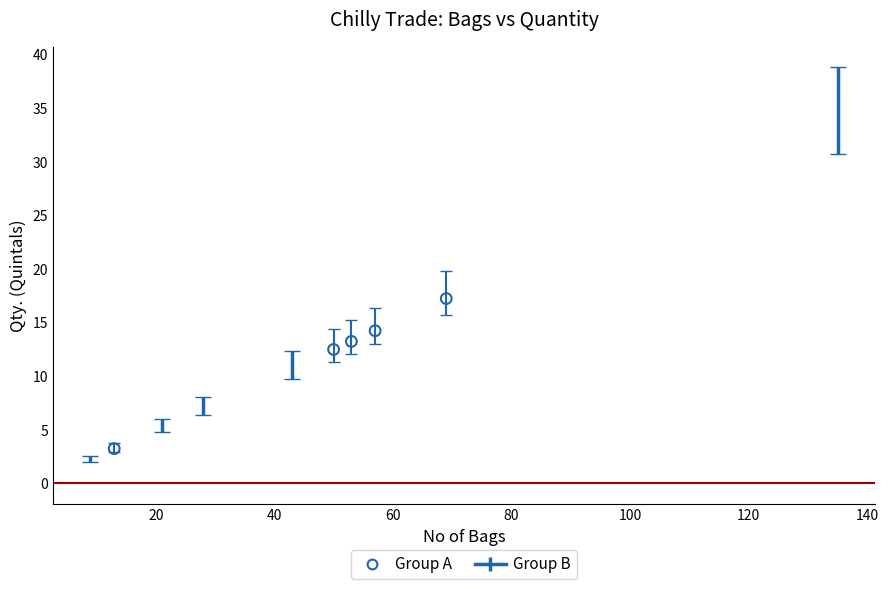

Which series has the widest spread of Y values?

Group B